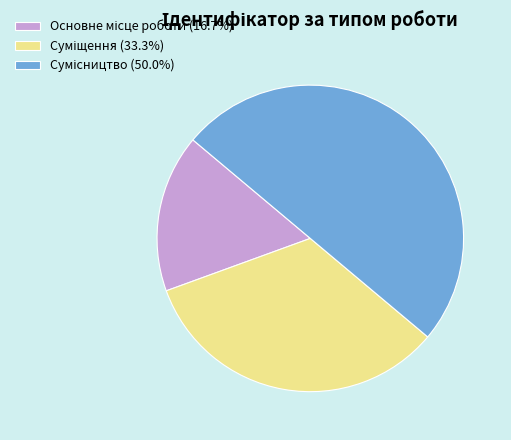

How many slices are in this pie chart?

3